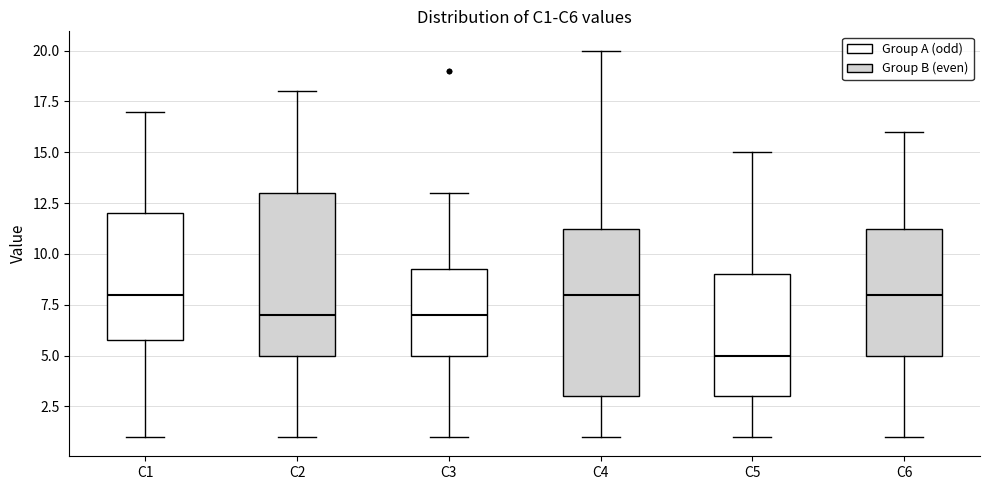

Where is the upper edge of the box for C5 on the y-axis? The values are not printed on the chart, so give them approximately, as read against the axis.

9.0